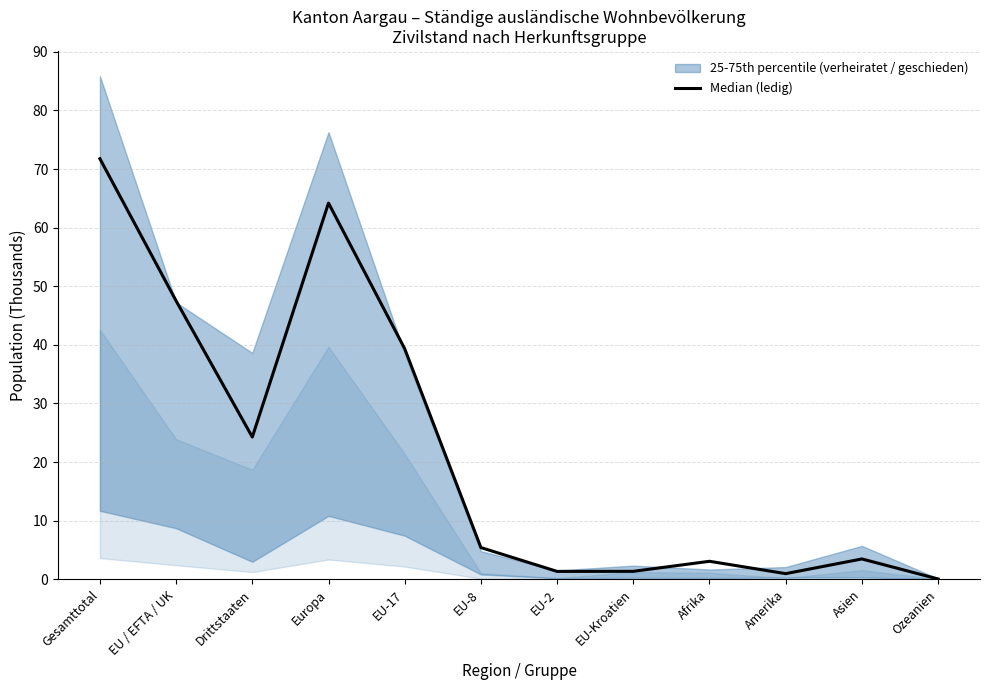

What position from the left is Amerika?

10